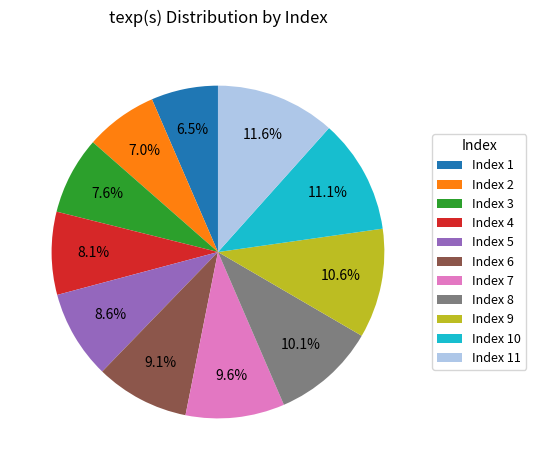

To the nearest percent, what is the difference between the largest and smallest slice percentages?

5%